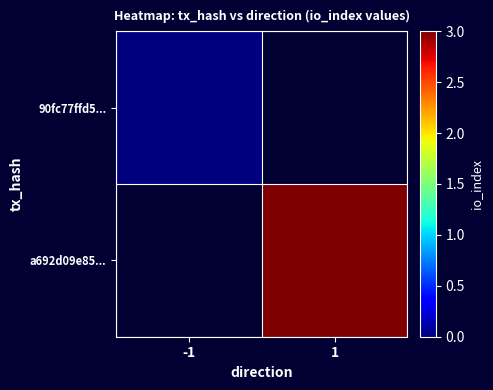

Rank the series at 1 from lowest to highest value.

90fc77ffd5..., a692d09e85...